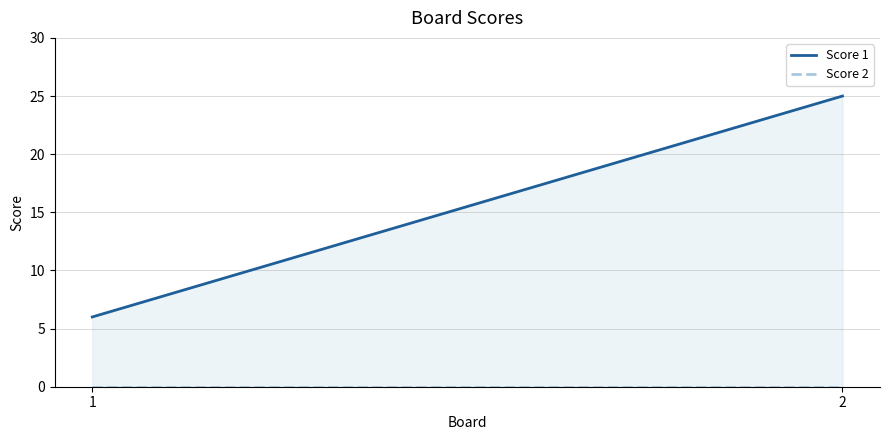

At which label is Score 2 closest to 0?

1